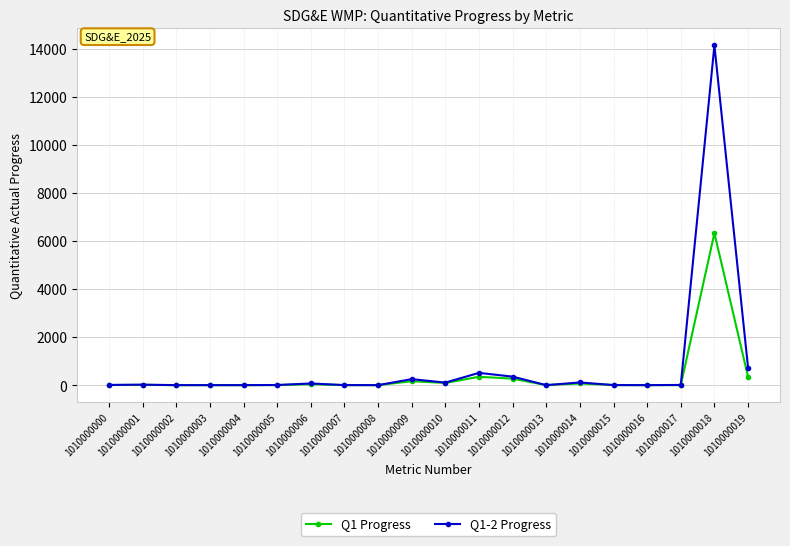

How many data points does each series have?

20